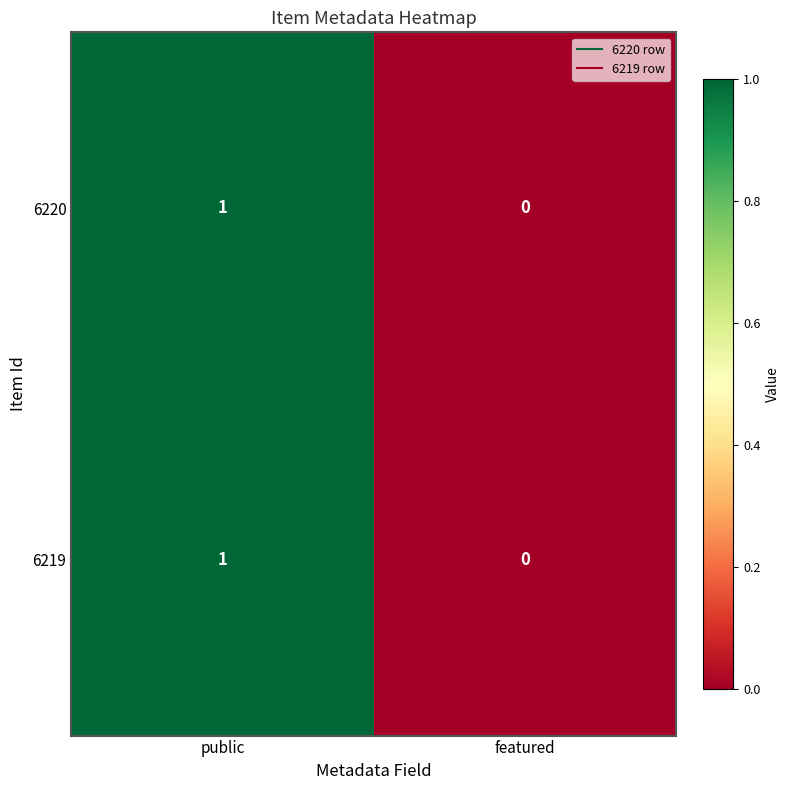

Where is 6219 nearest to the value 0?

featured